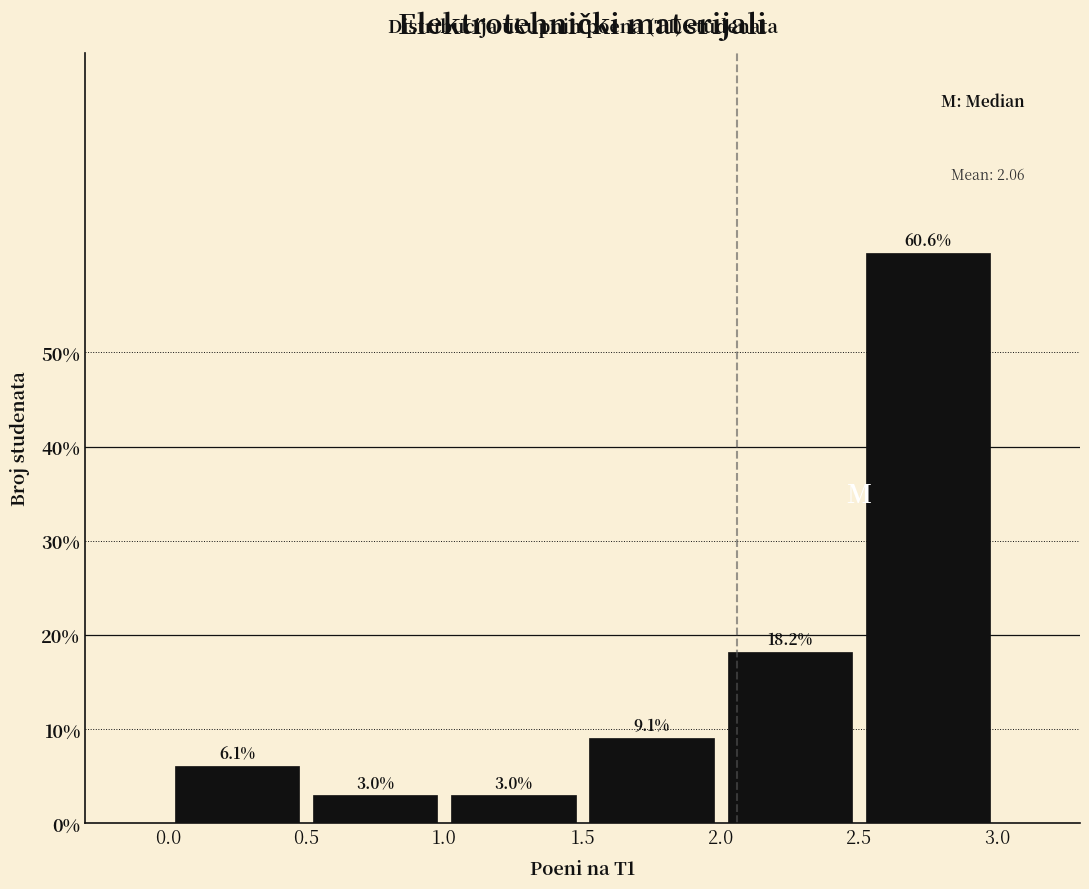

Reading left to right, transcribe this chart: for each bar, give the range it covers on the x-axis and its height.

0.0 to 0.5: 6.1
0.5 to 1.0: 3.0
1.0 to 1.5: 3.0
1.5 to 2.0: 9.1
2.0 to 2.5: 18.2
2.5 to 3.0: 60.6